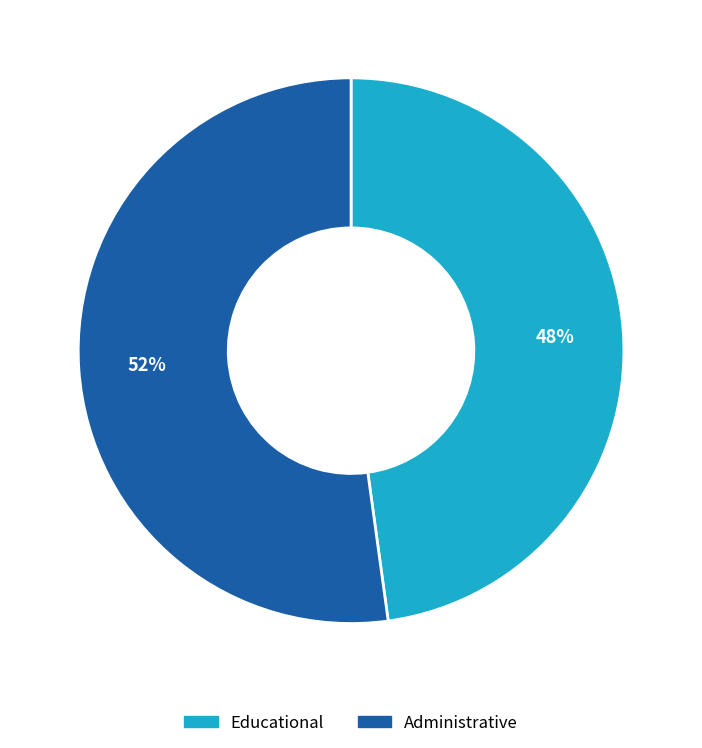

To the nearest percent, what is the combined percentage of Administrative and Educational?

100%